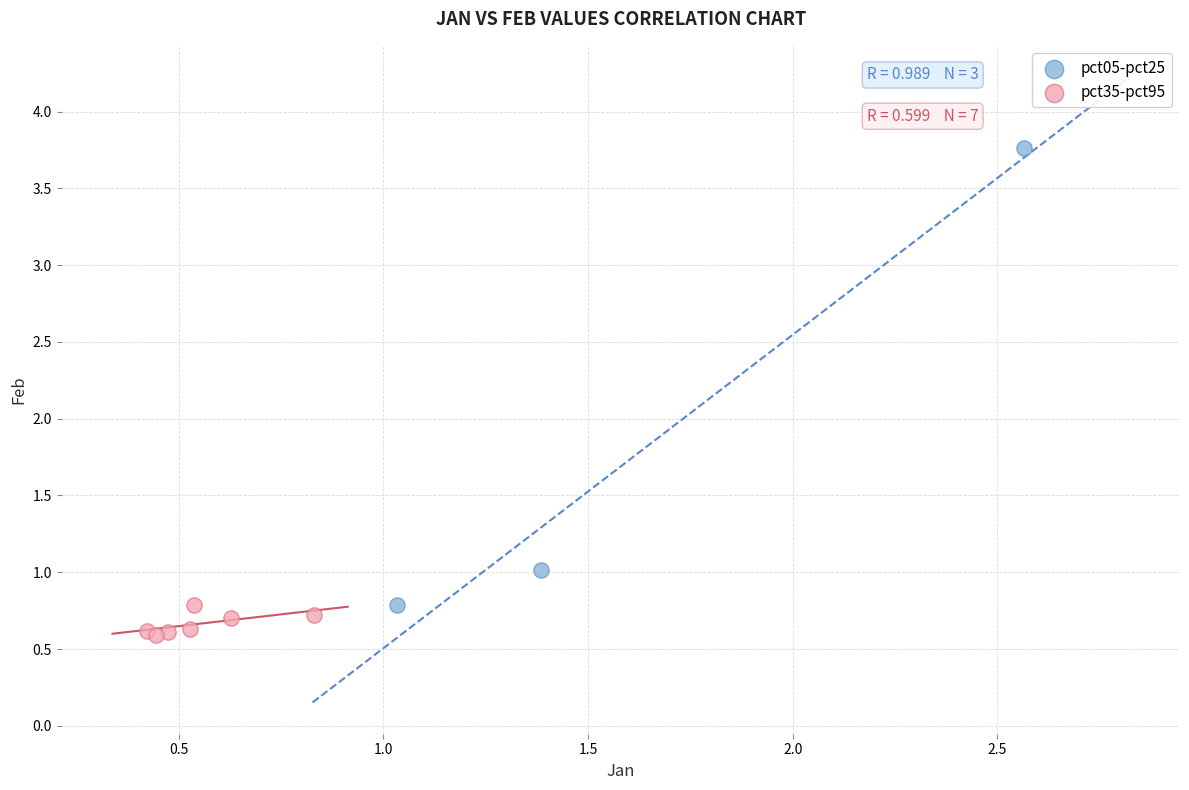

Which series contains the lowest Y value?

pct35-pct95